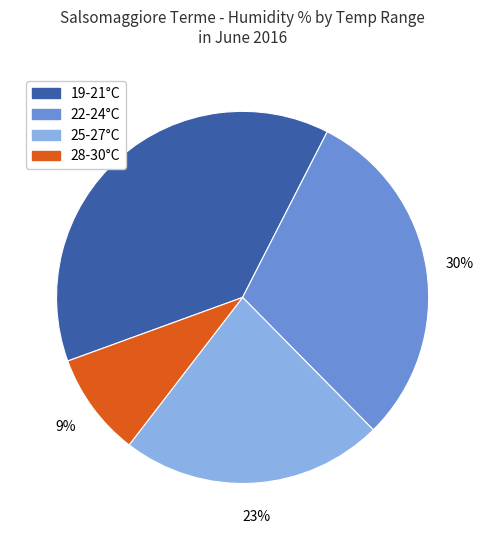

Is the sum of 28-30°C and 25-27°C greater than half?

No